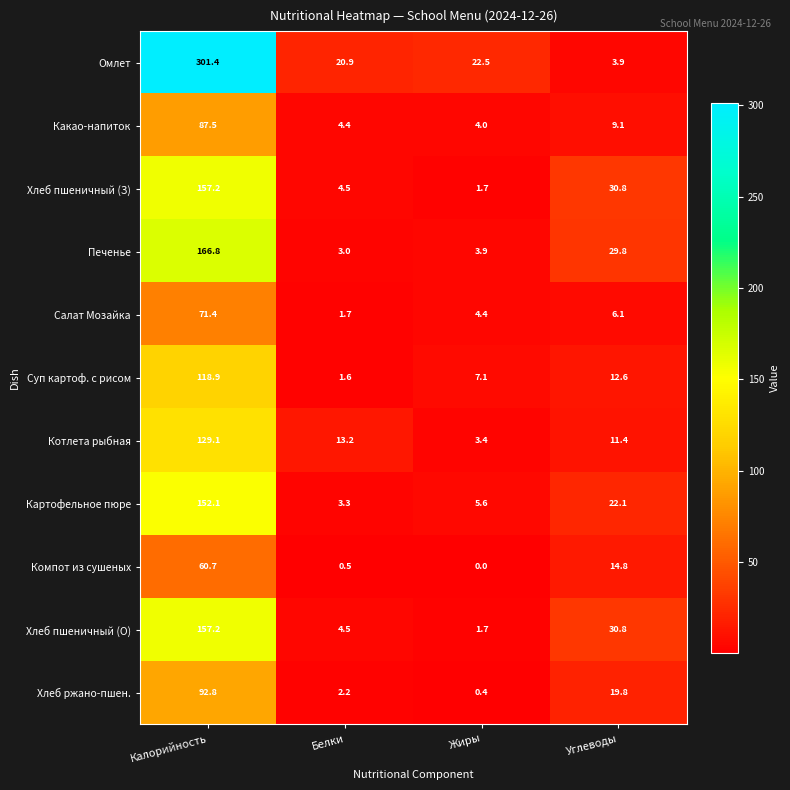

Which series has the widest spread of values?

Омлет